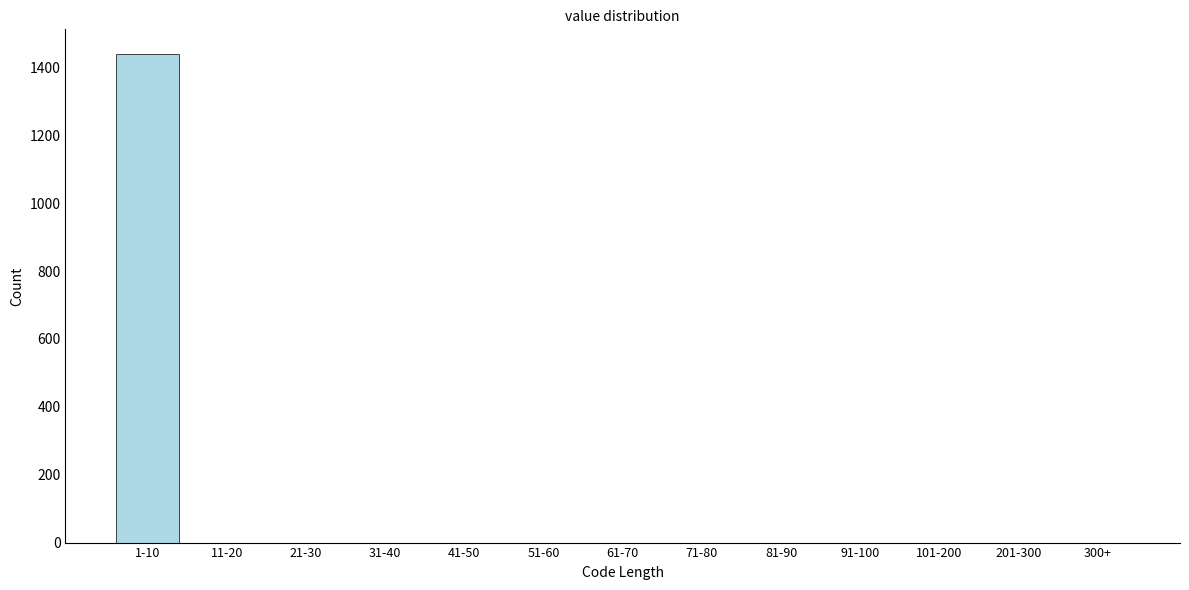

Reading right to left, what are all the values shown in this chart?

300+=0	201-300=0	101-200=0	91-100=0	81-90=0	71-80=0	61-70=0	51-60=0	41-50=0	31-40=0	21-30=0	11-20=0	1-10=1440